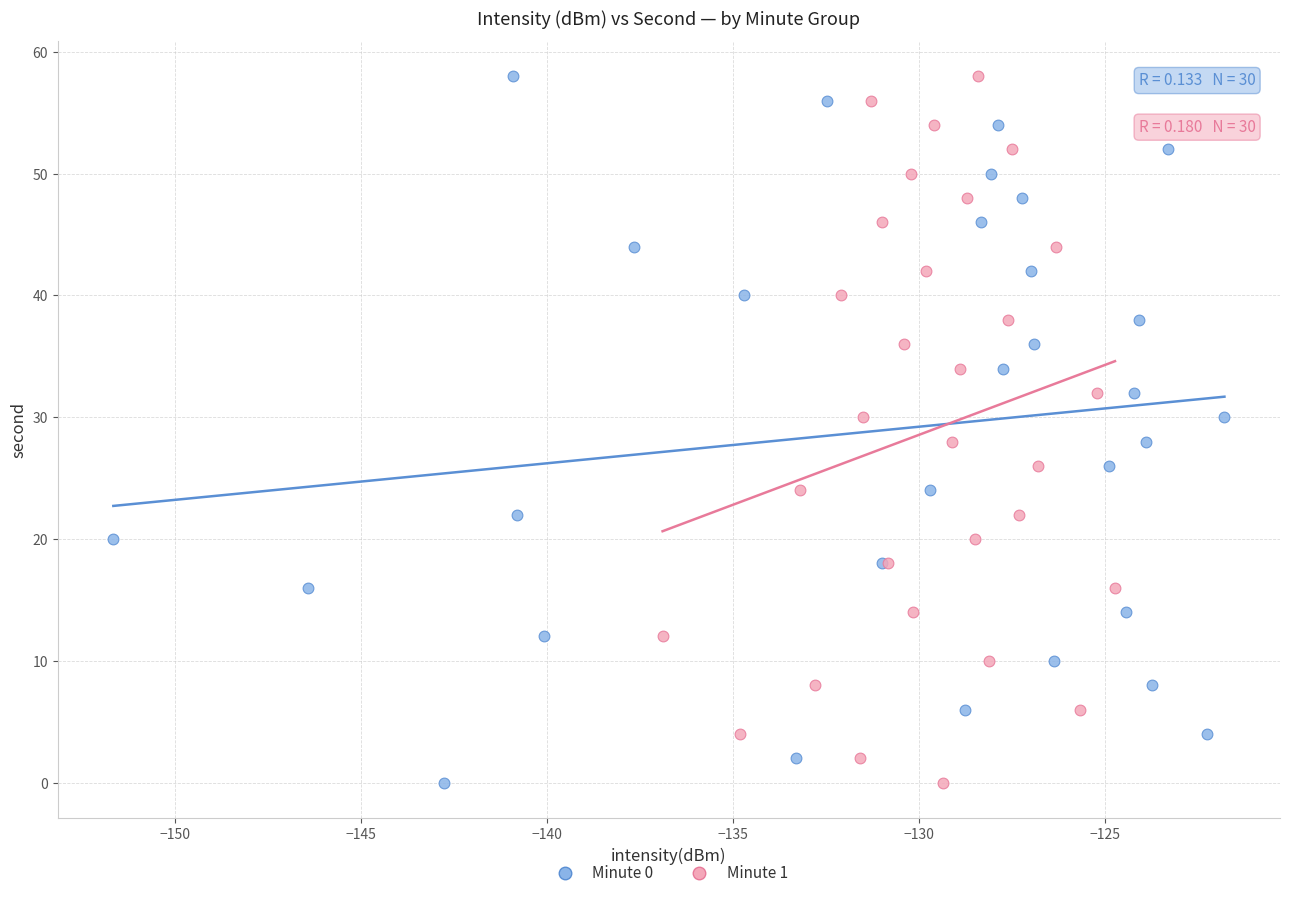

What are all the series names shown in the legend?

Minute 0, Minute 1